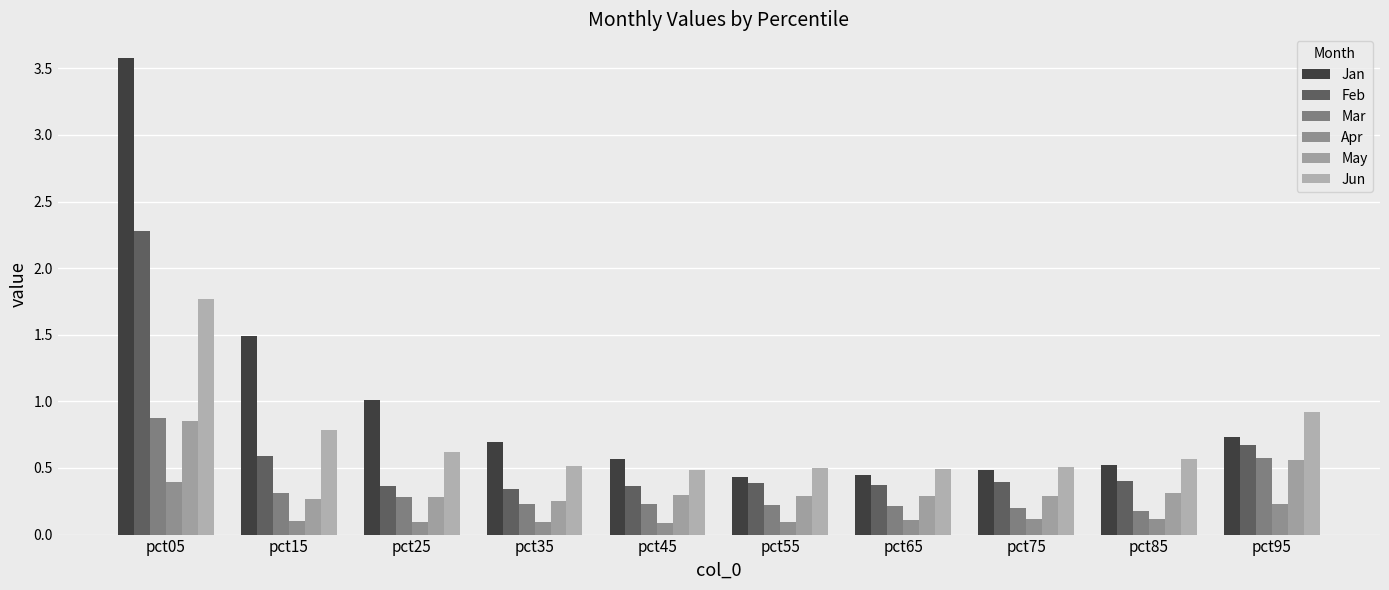

What is the value of the Apr bar at the 5th from the left?

0.1